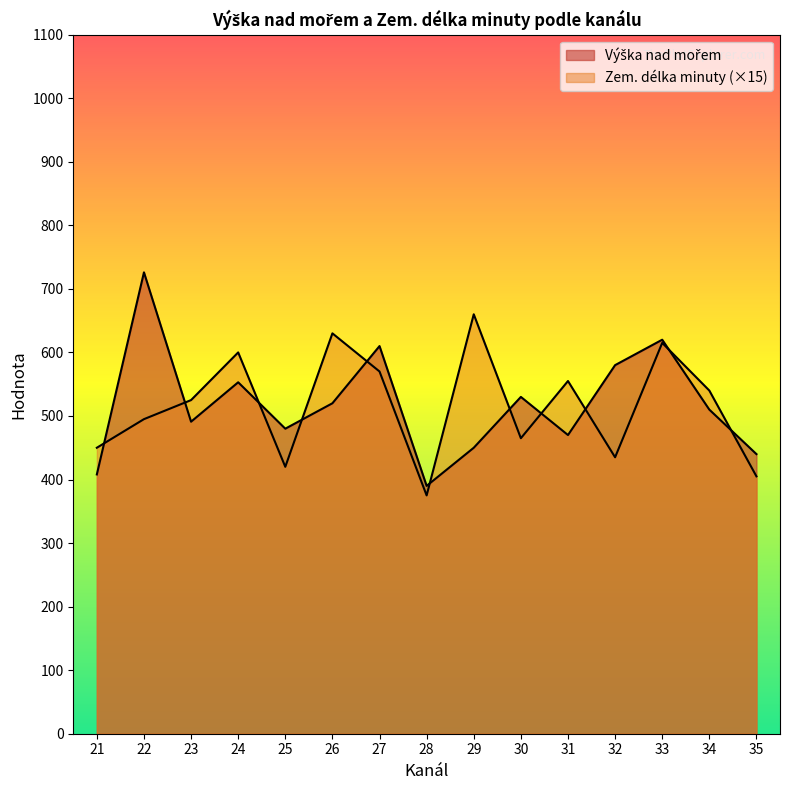

Does the chart display data point markers on the line(s)?

No